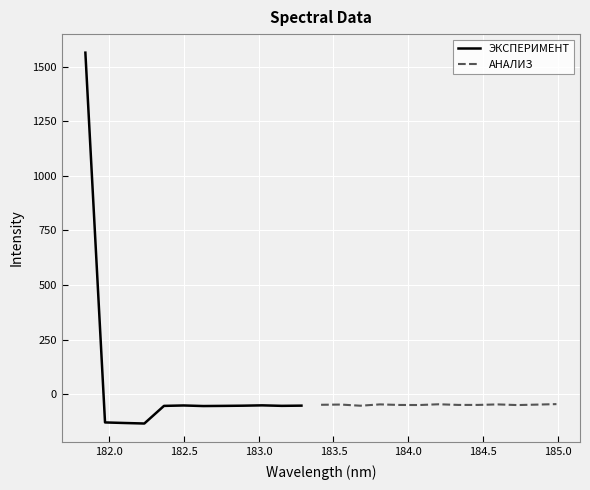

Read the value at 182.8925964608.

-52.2